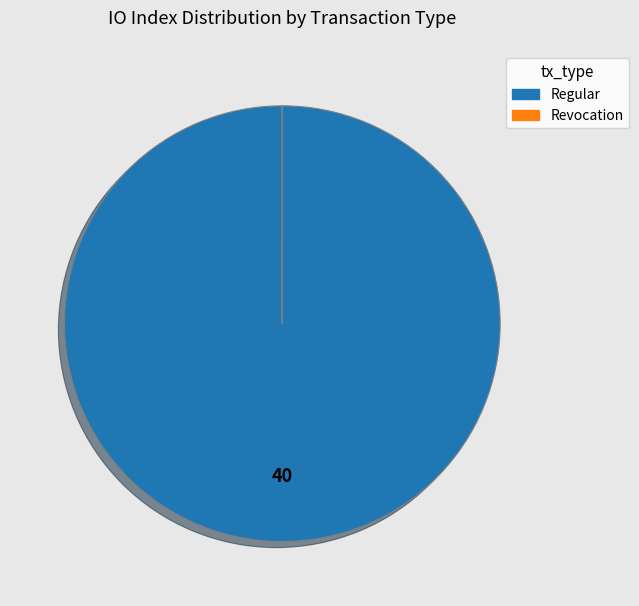

Is there a majority slice in this chart?

Yes